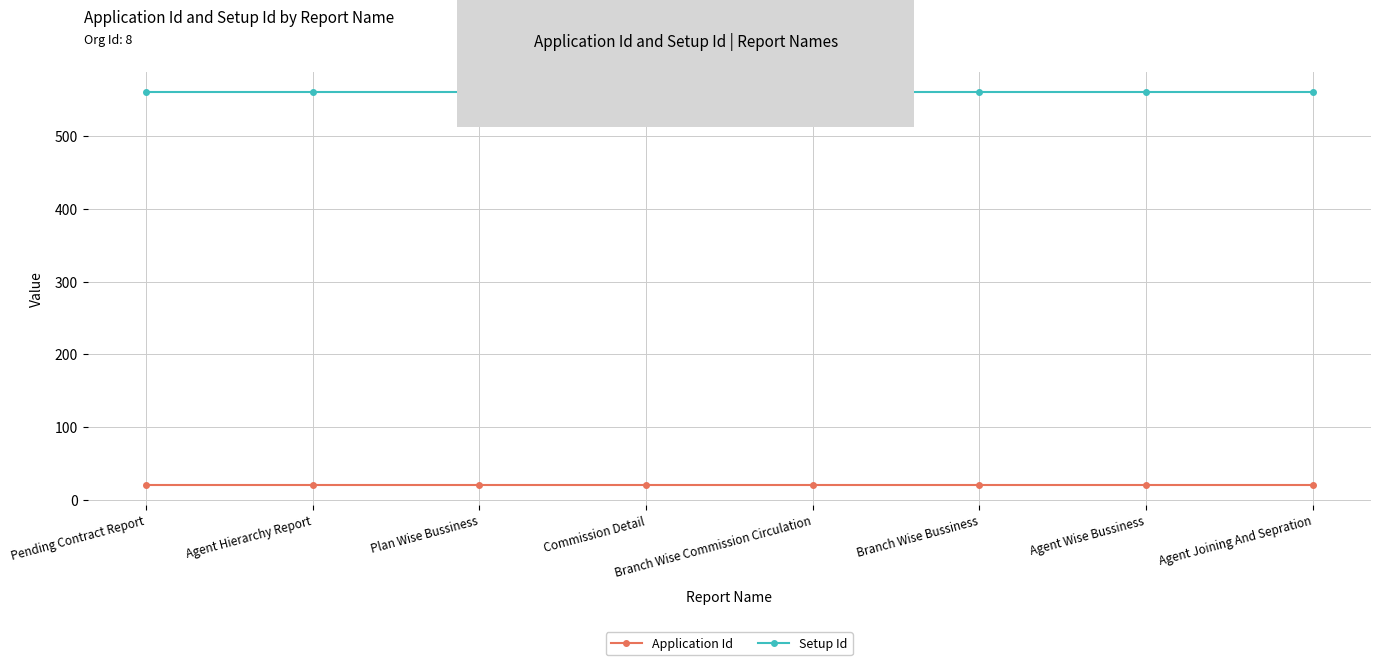

True or false: Setup Id and Application Id cross at least once.

False